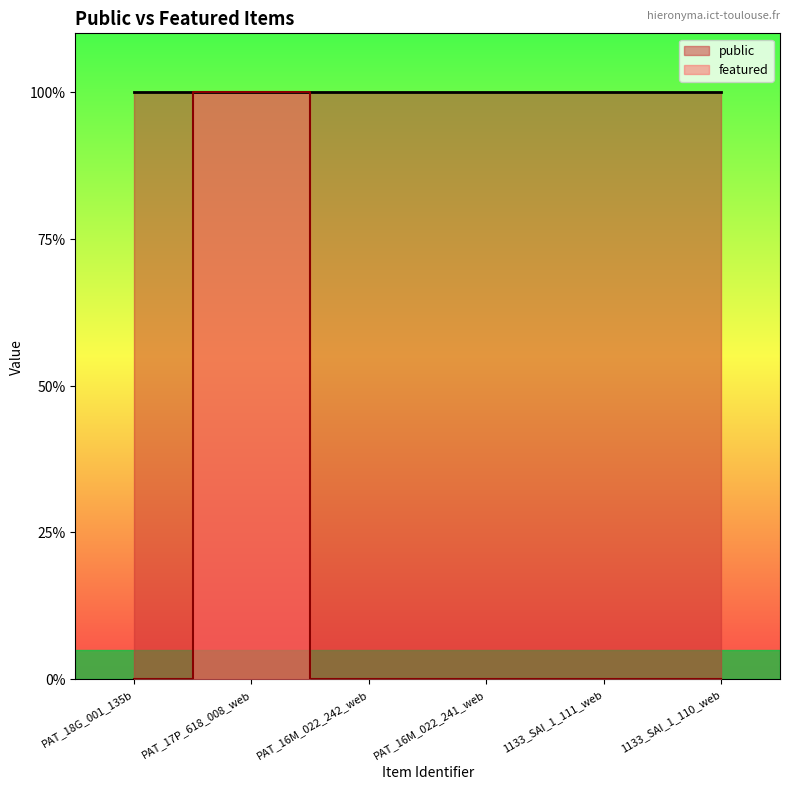

Does the chart have visible grid lines?

No